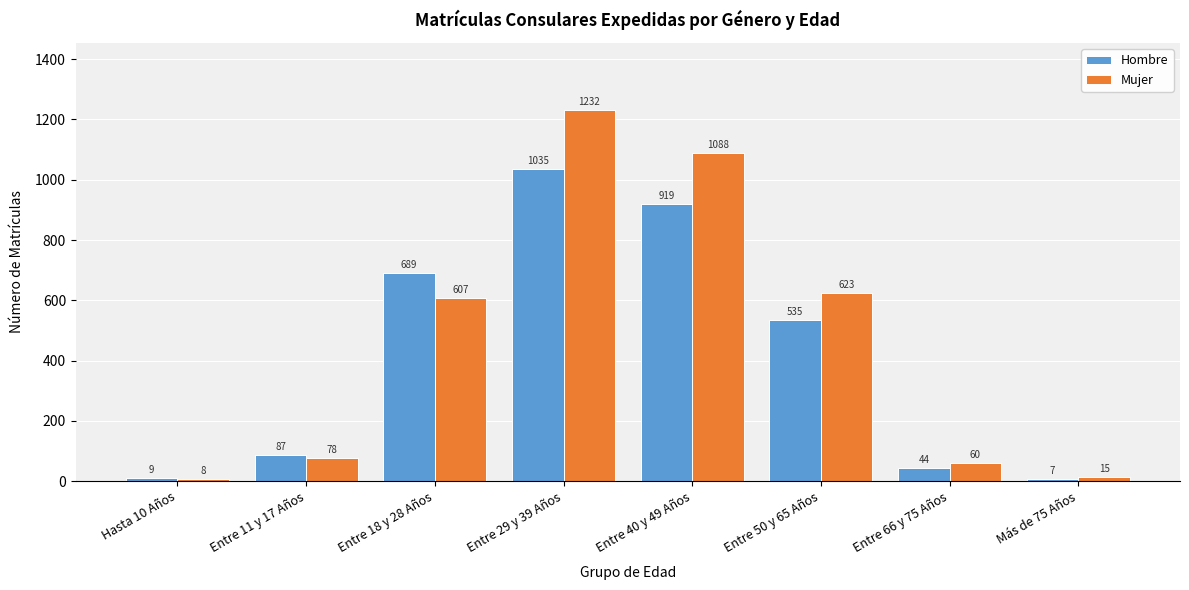

Reading left to right, list all the values displayed in this chart.

Hombre: Hasta 10 Años=9	Entre 11 y 17 Años=87	Entre 18 y 28 Años=689	Entre 29 y 39 Años=1035	Entre 40 y 49 Años=919	Entre 50 y 65 Años=535	Entre 66 y 75 Años=44	Más de 75 Años=7
Mujer: Hasta 10 Años=8	Entre 11 y 17 Años=78	Entre 18 y 28 Años=607	Entre 29 y 39 Años=1232	Entre 40 y 49 Años=1088	Entre 50 y 65 Años=623	Entre 66 y 75 Años=60	Más de 75 Años=15